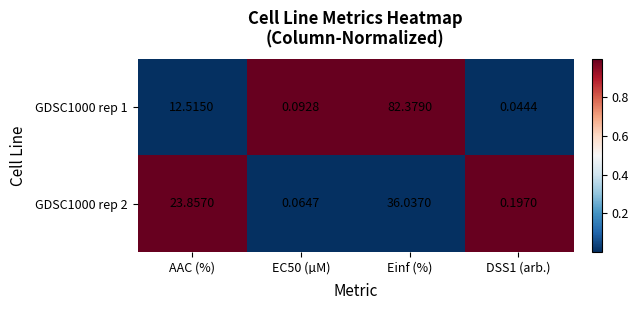

Where does the GDSC1000 rep 1 series first go above 12?

AAC (%)